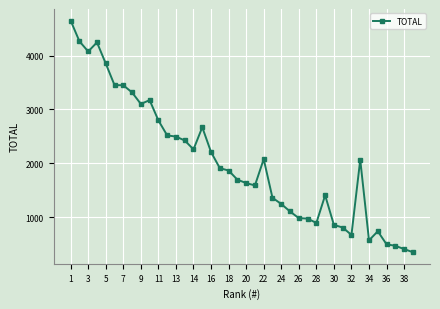

What is the greatest value displayed?

4648.7